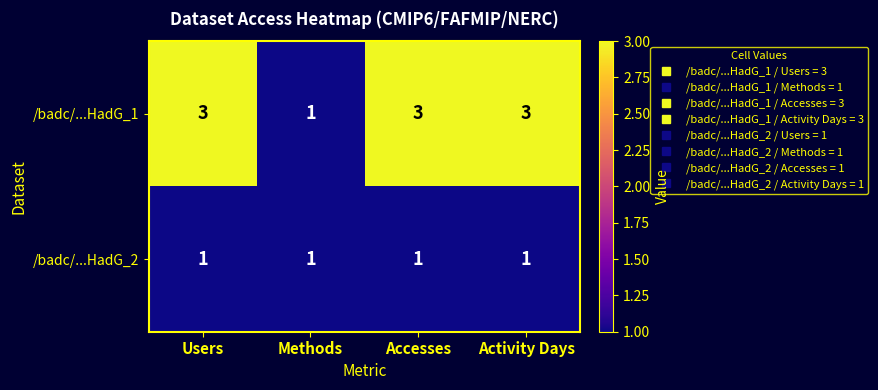

Read the /badc/...HadG_1 value at Users.

3